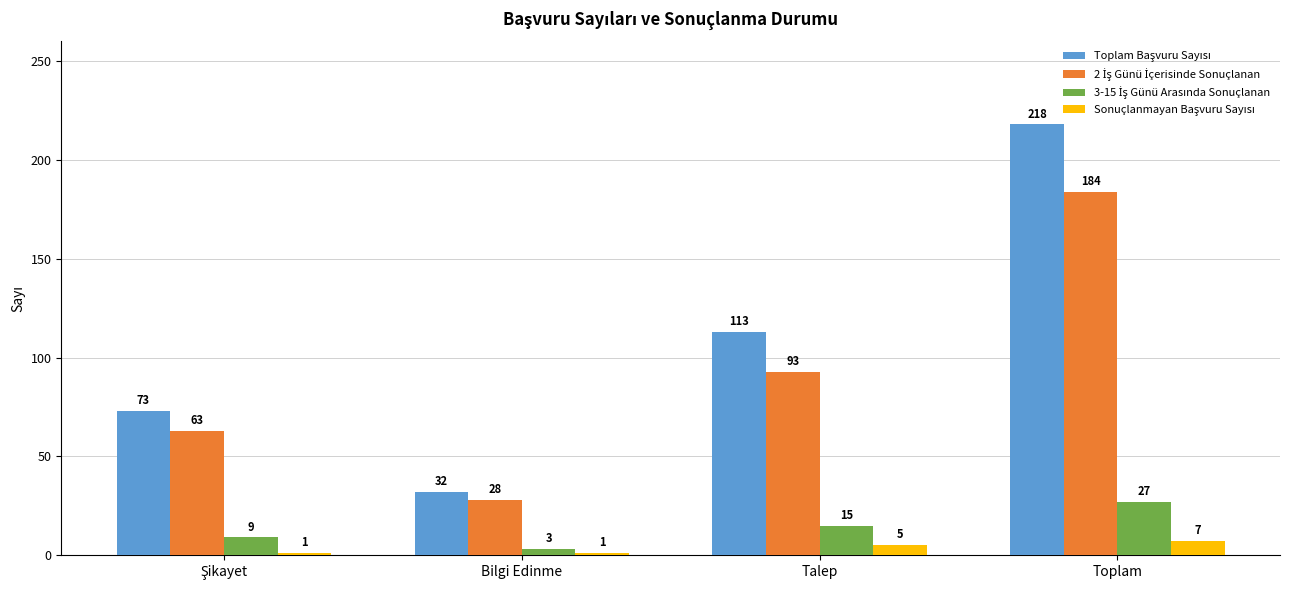

What is the difference between the highest and lowest values at Bilgi Edinme?

31